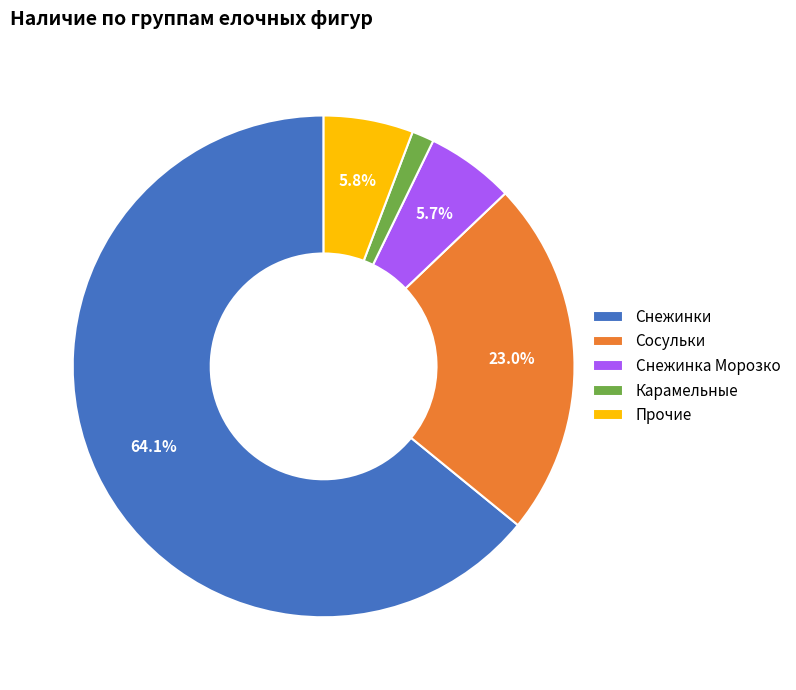

Which category accounts for the majority?

Снежинки